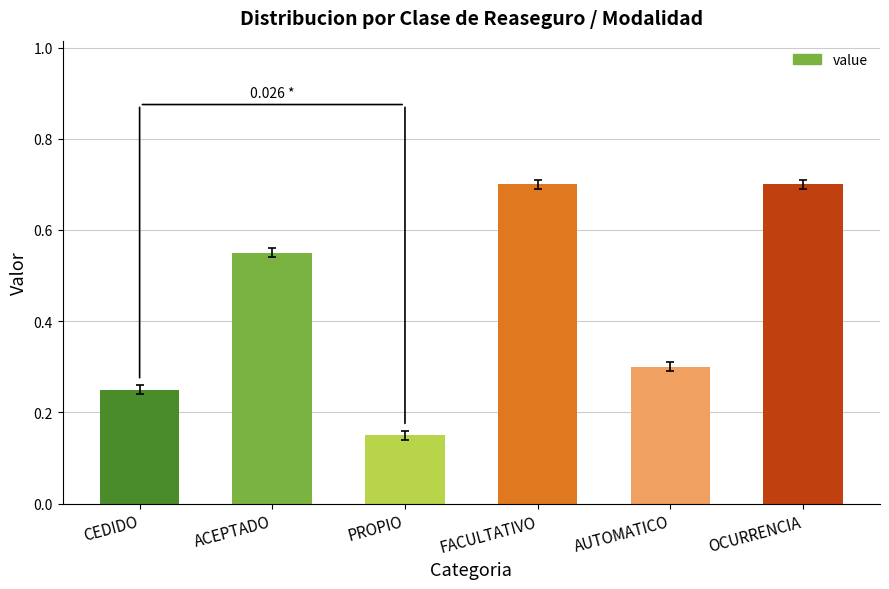

Is it true that the value at AUTOMATICO is 0.3?

True